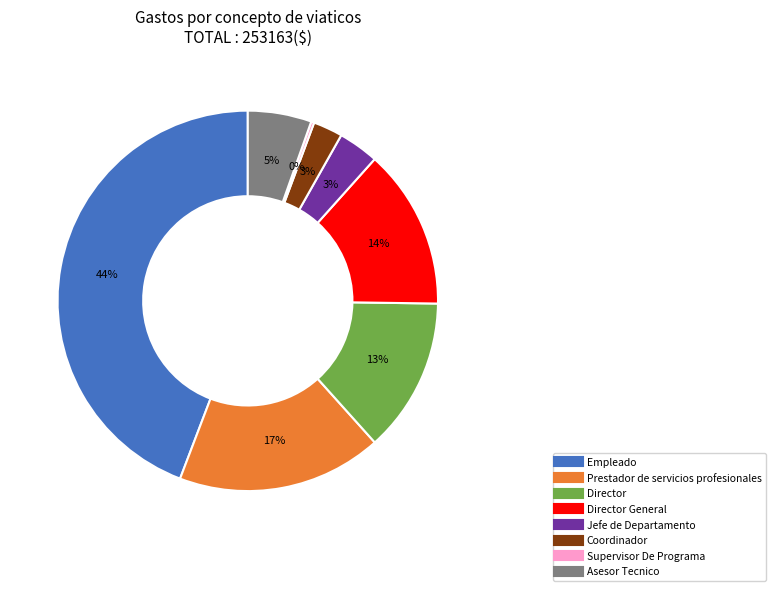

To the nearest percent, what is the difference between the largest and smallest slice percentages?

44%